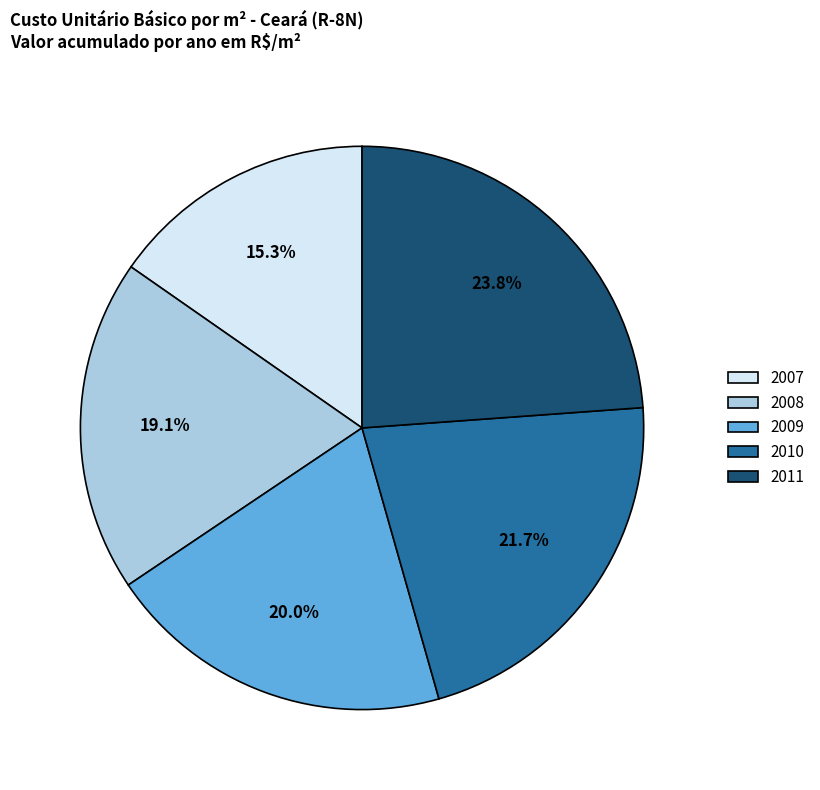

To the nearest percent, what percentage of the pie is 2007?

15%